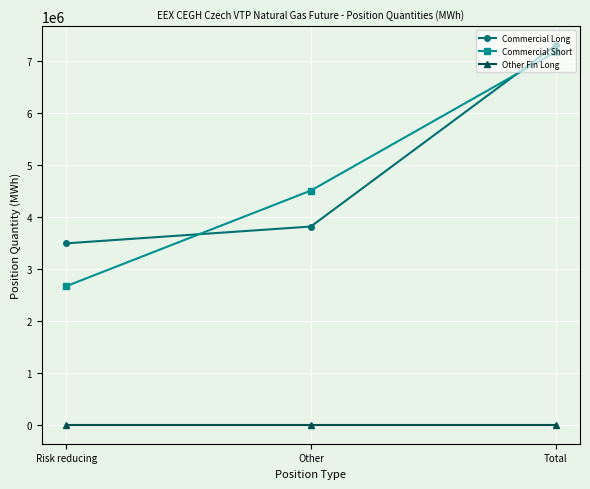

Is it true that Commercial Short equals 4506279 at Other?

True